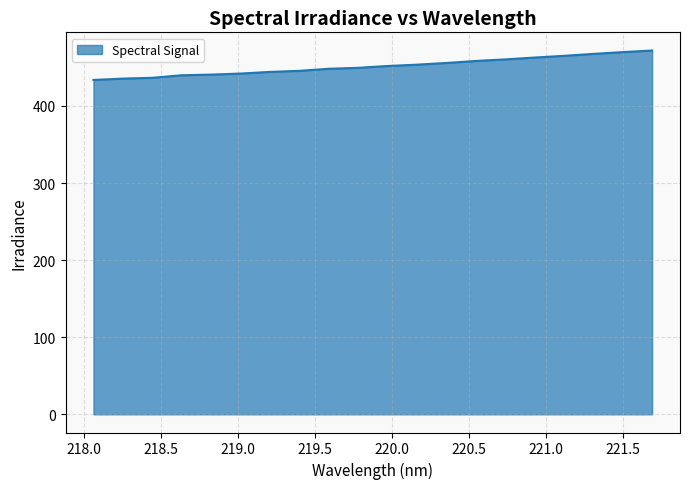

What is the minimum value shown in the chart?

433.7